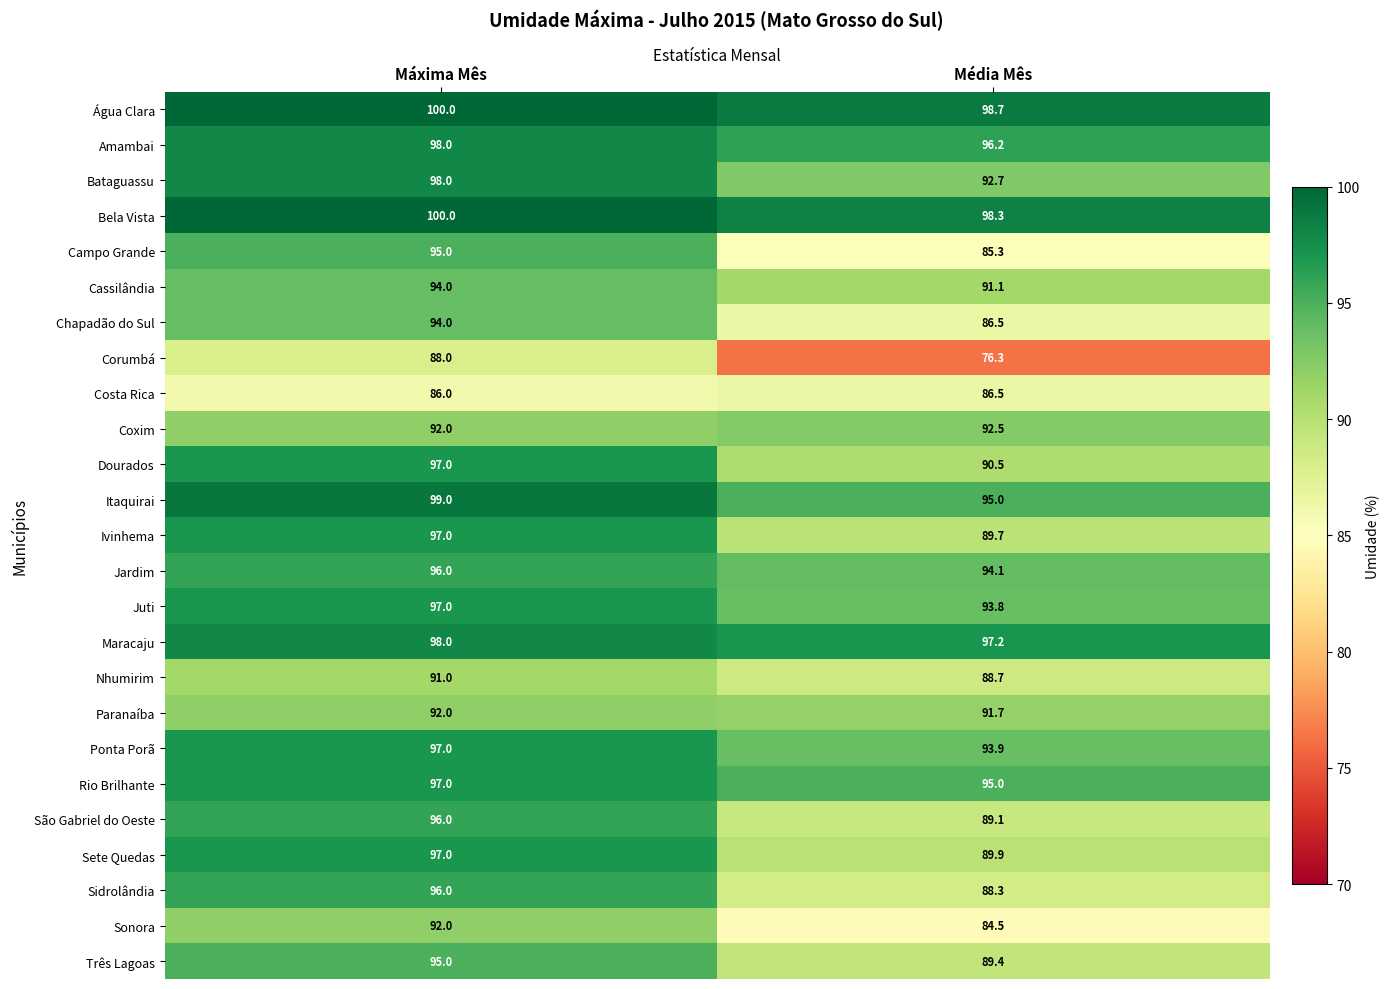

What is the total value across all series at Média Mês?

2274.9